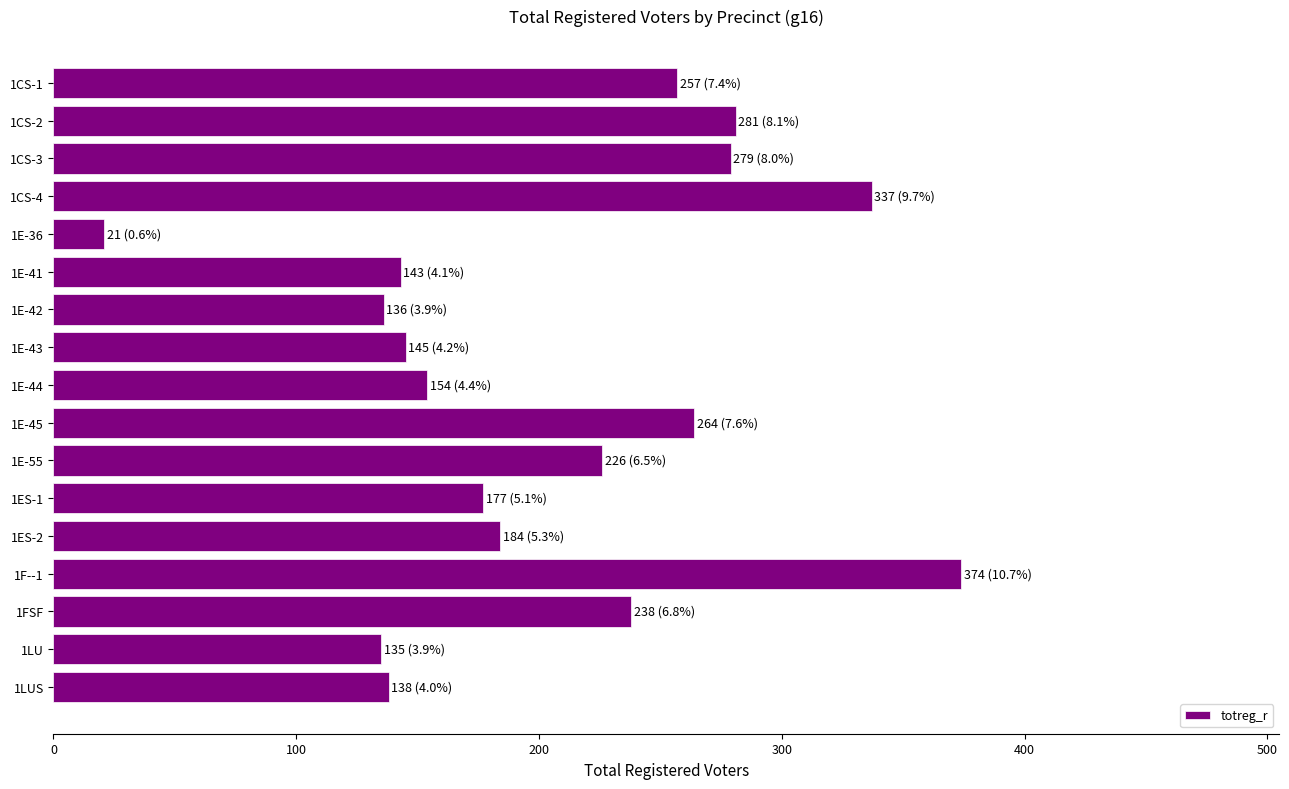

What is the value of the 12th bar from the top?

177